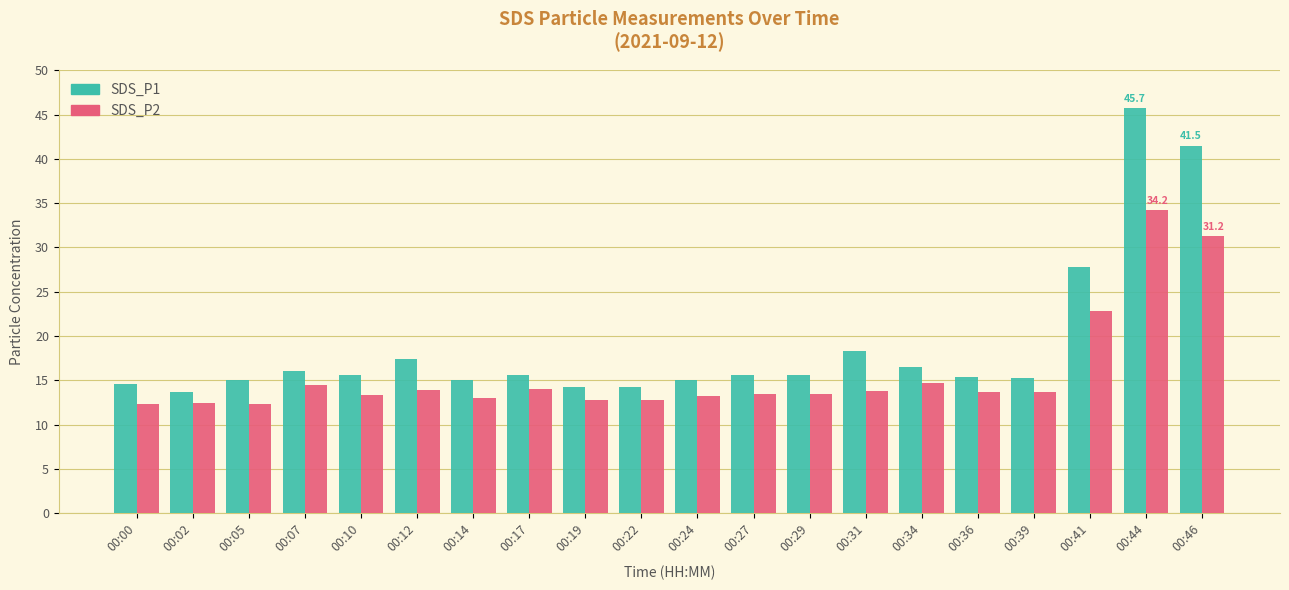

What is the difference between the maximum and second lowest values in the SDS_P2 series?

21.8